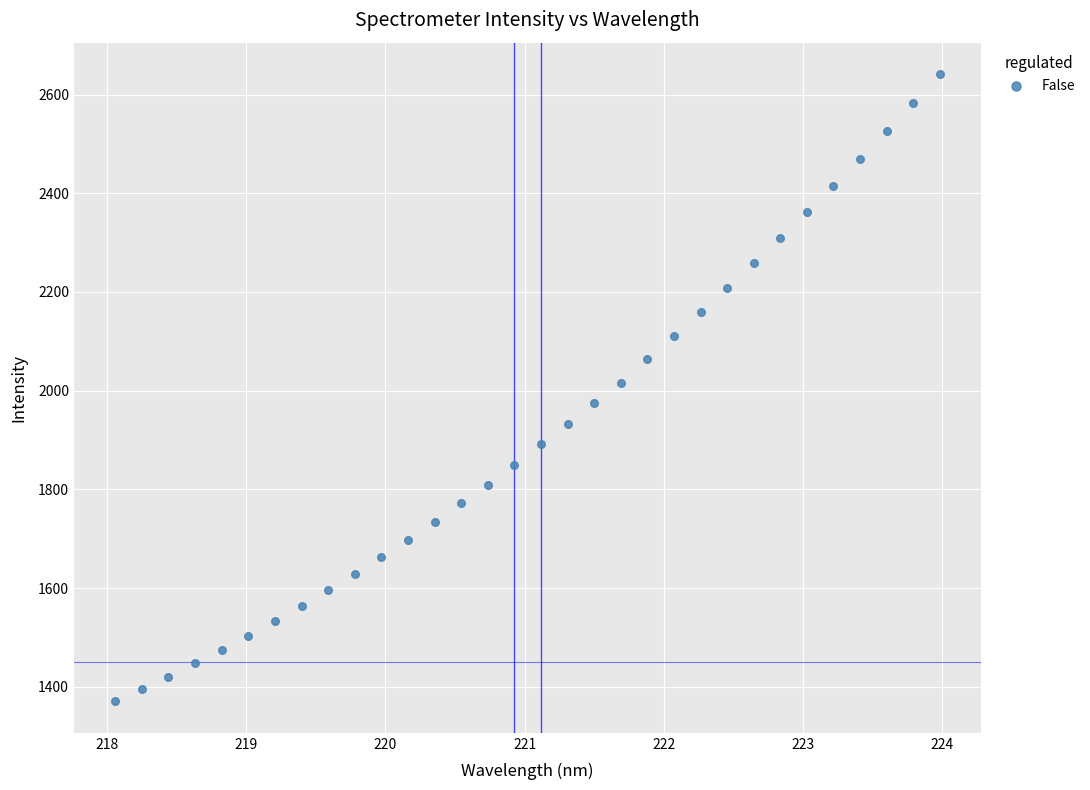

What is the range of X values (max minus min)?

5.9